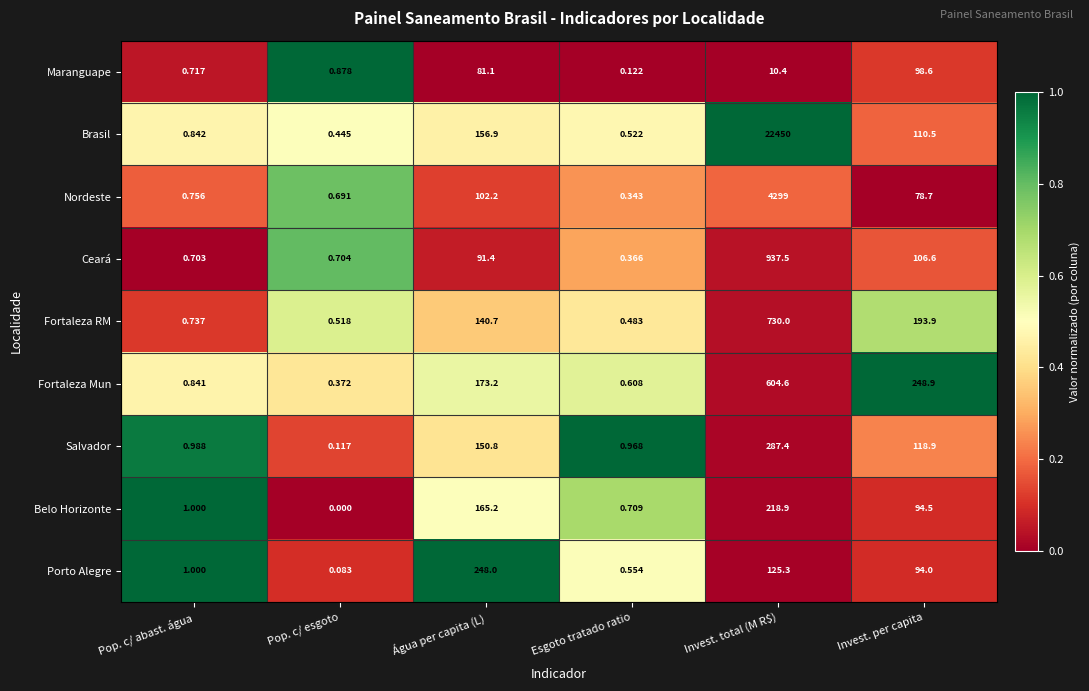

Which label corresponds to the smallest value in the chart?

Pop. c/ esgoto